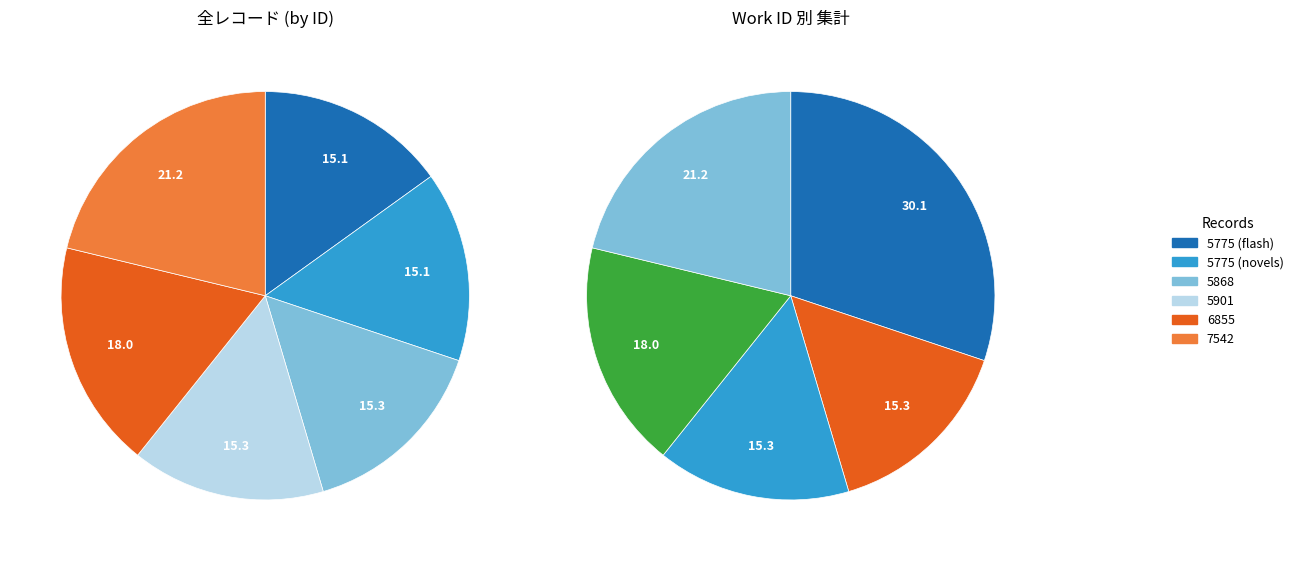

Does any single category account for the majority?

No